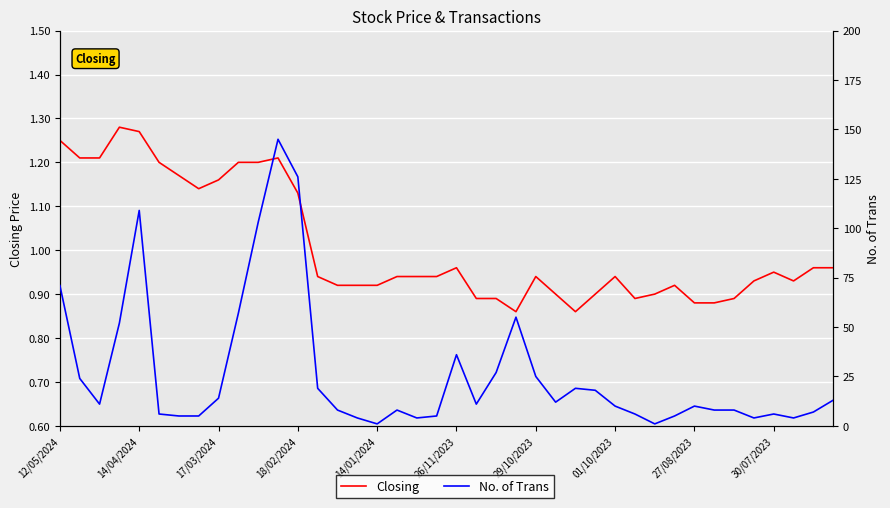

Is the value of Closing at 16 greater than the value of No. of Trans at 19?

No